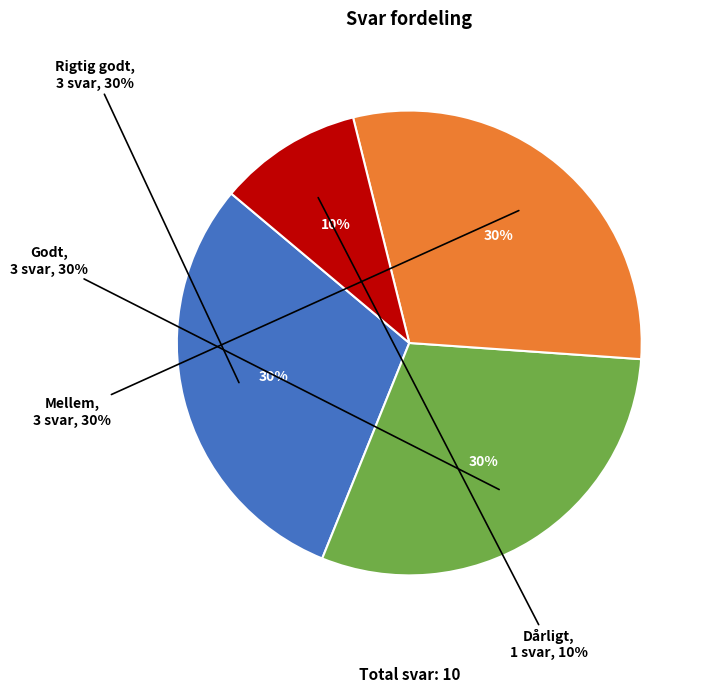

To the nearest percent, what portion does Rigtig godt represent?

30%